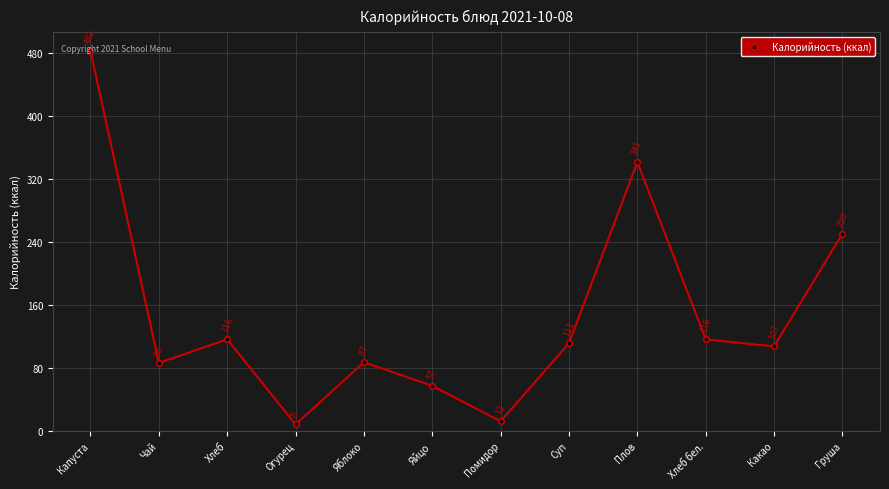

Reading left to right, list all the values displayed in this chart.

Капуста=482	Чай=86	Хлеб=116	Огурец=8	Яблоко=87	Яйцо=57	Помидор=12	Суп=111	Плов=341	Хлеб бел.=116	Какао=107	Груша=250